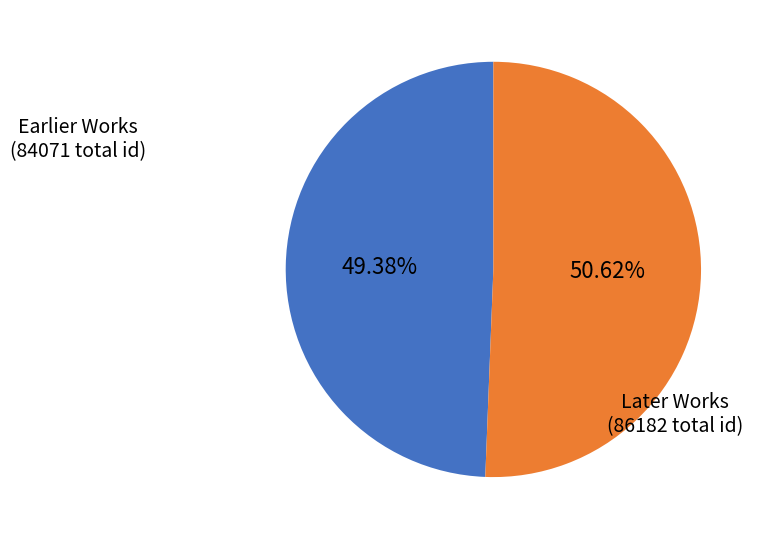

Does any single category account for the majority?

Yes